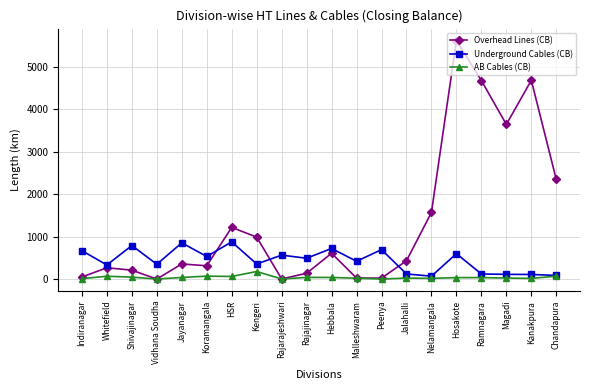

What is the difference between the maximum and second lowest values in the Overhead Lines (CB) series?

5612.6